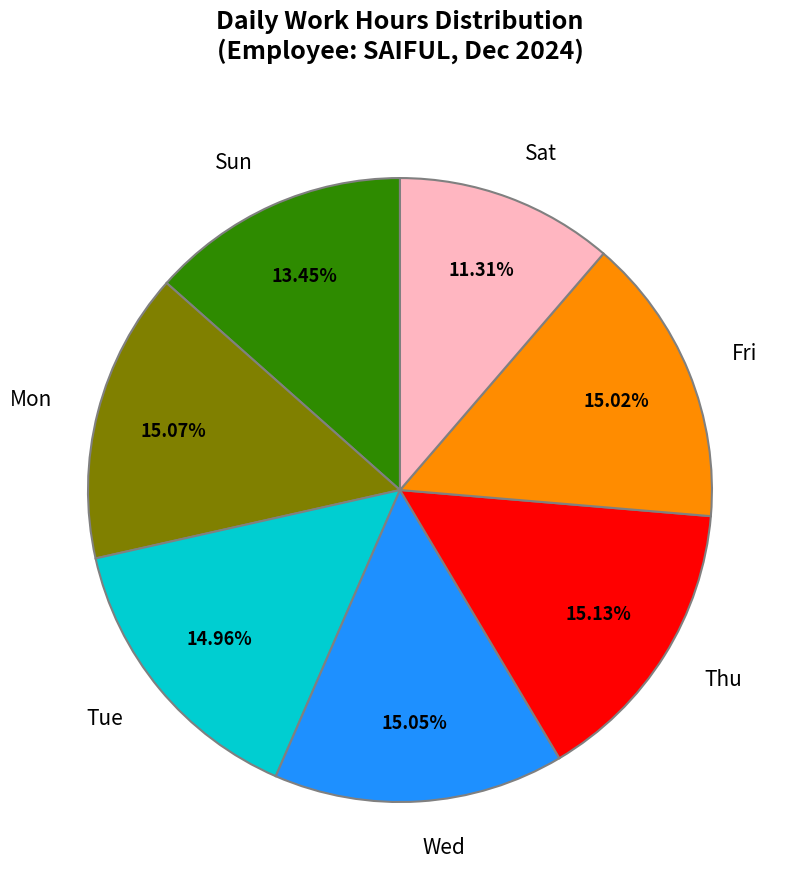

Approximately how many times larger is the value at Tue compared to Fri?

1.0